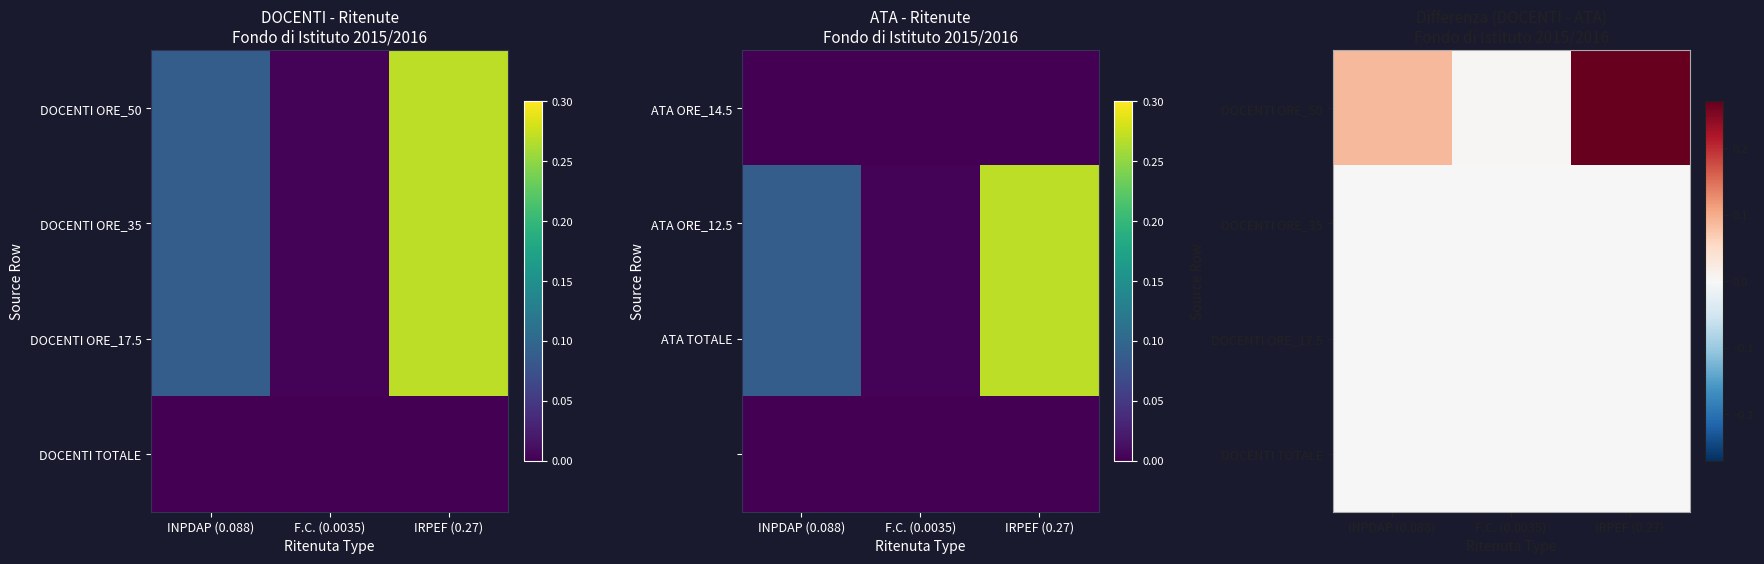

Which has a higher value, F.C. (0.0035) or INPDAP (0.088)?

INPDAP (0.088)